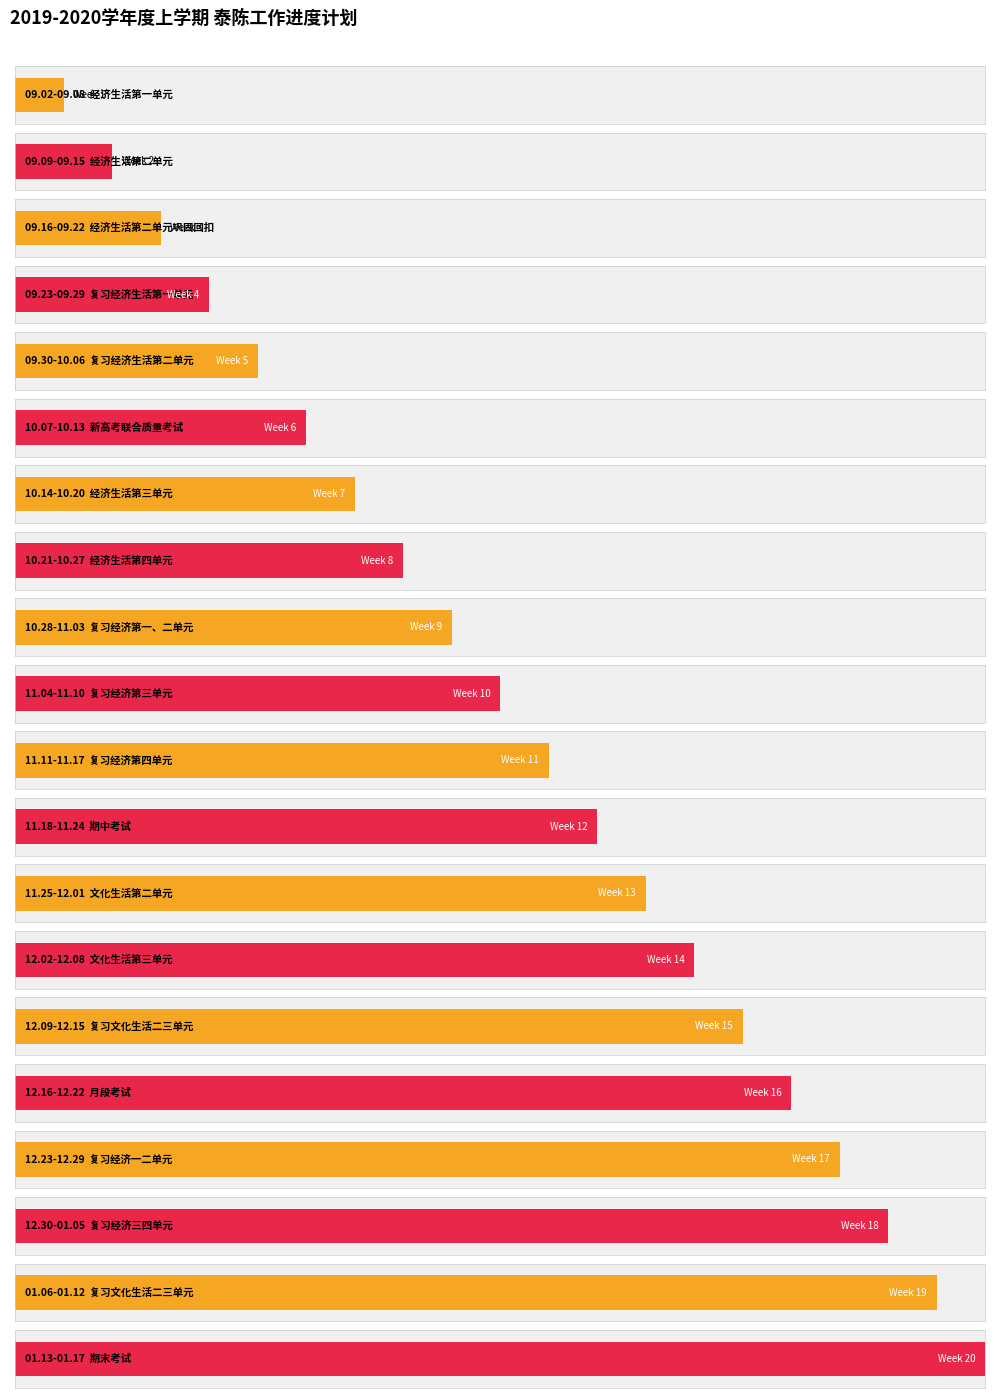

What position from the left is 12.30-01.05?

18